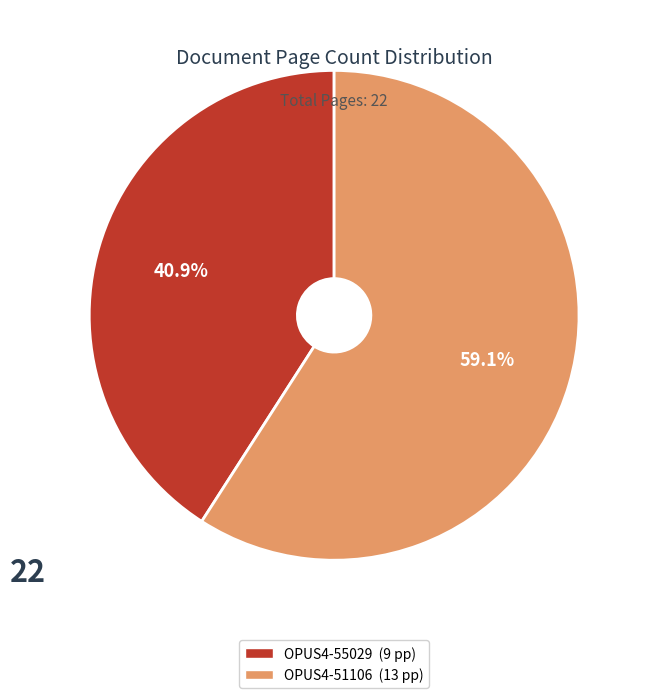

Count the number of slices in the pie.

2